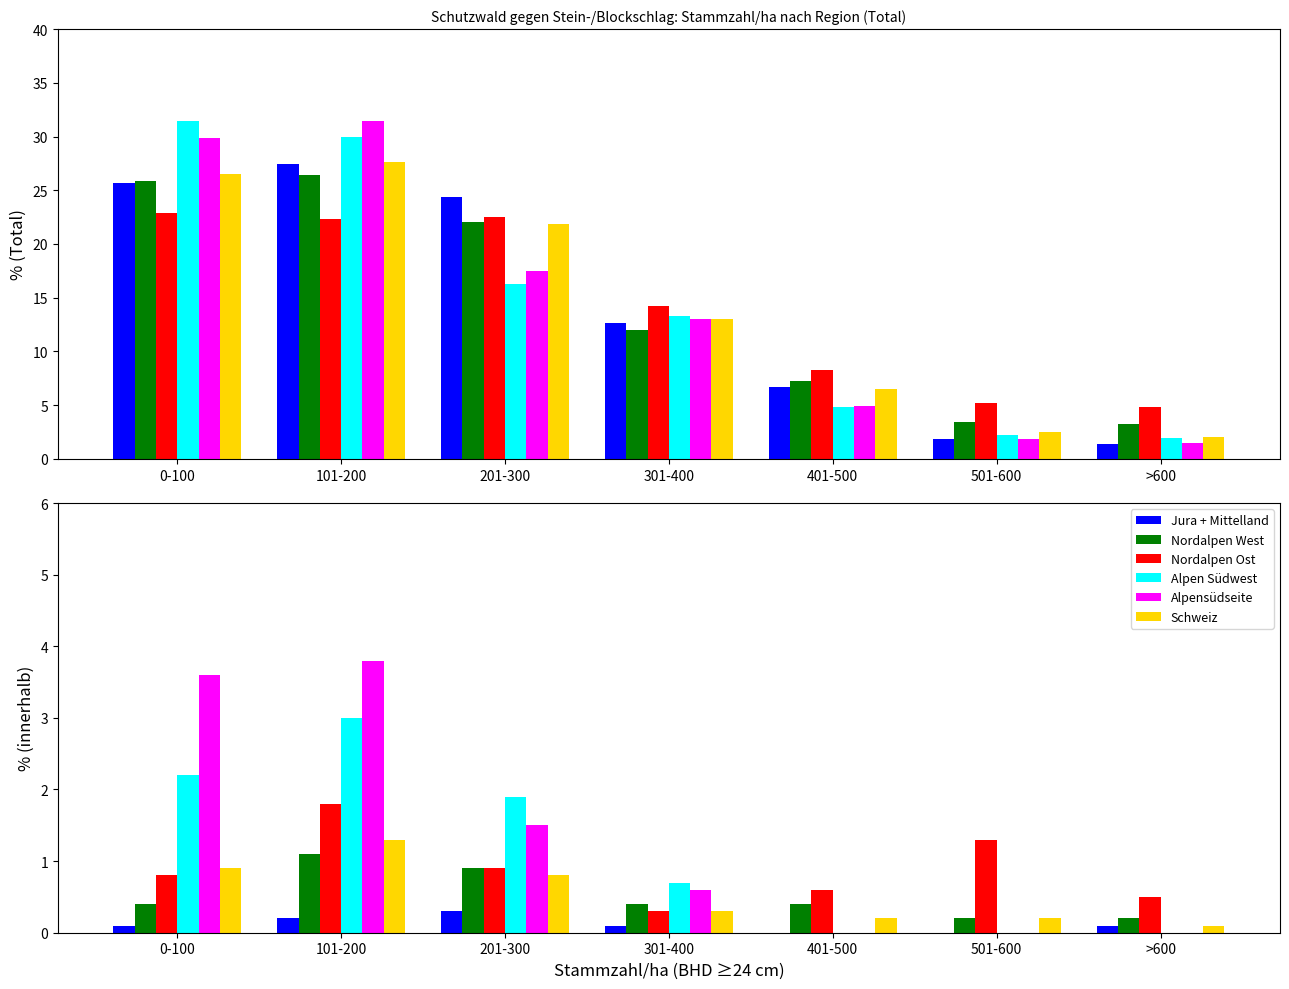

What is the difference between the highest and lowest values at 501-600?

1.3